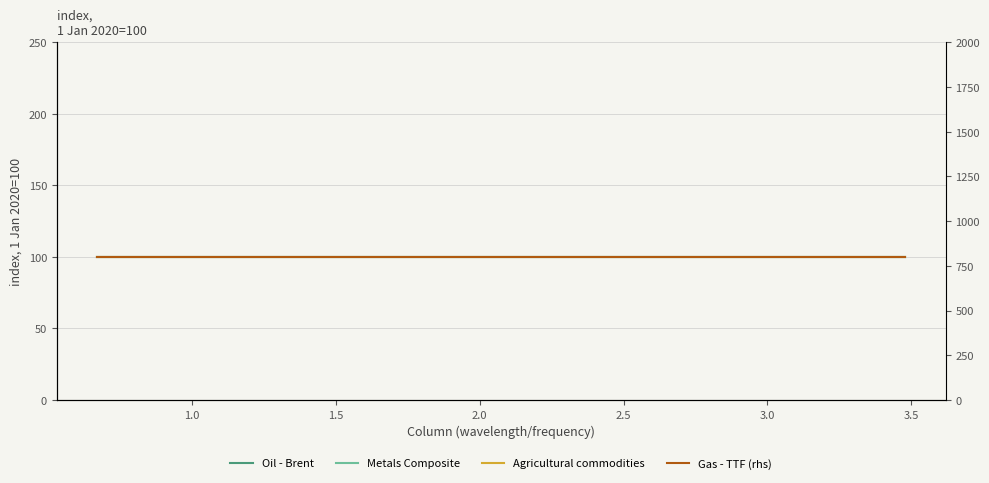

Does the chart have visible grid lines?

Yes